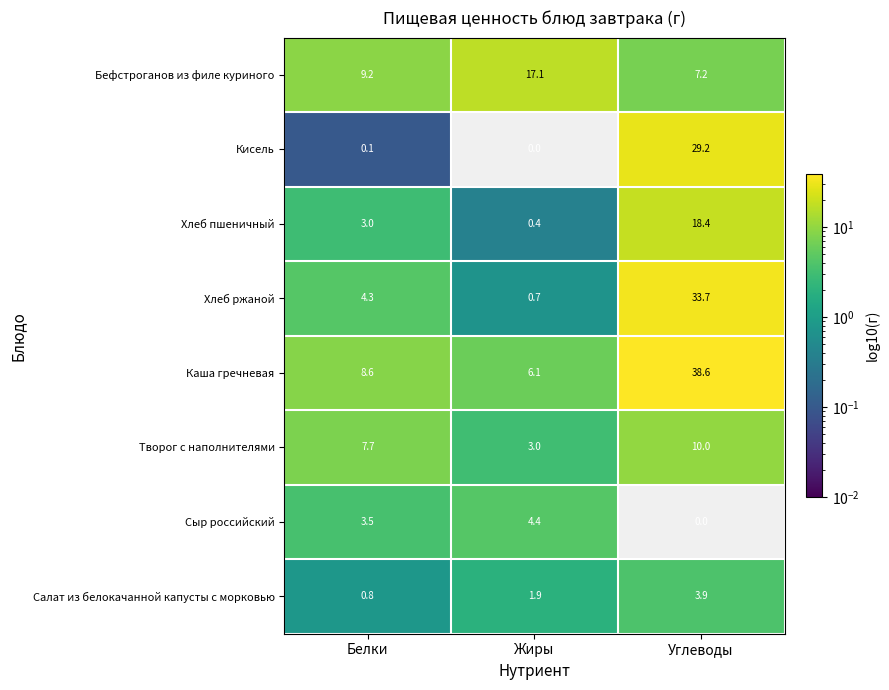

At how many categories does at least one series exceed 22?

1